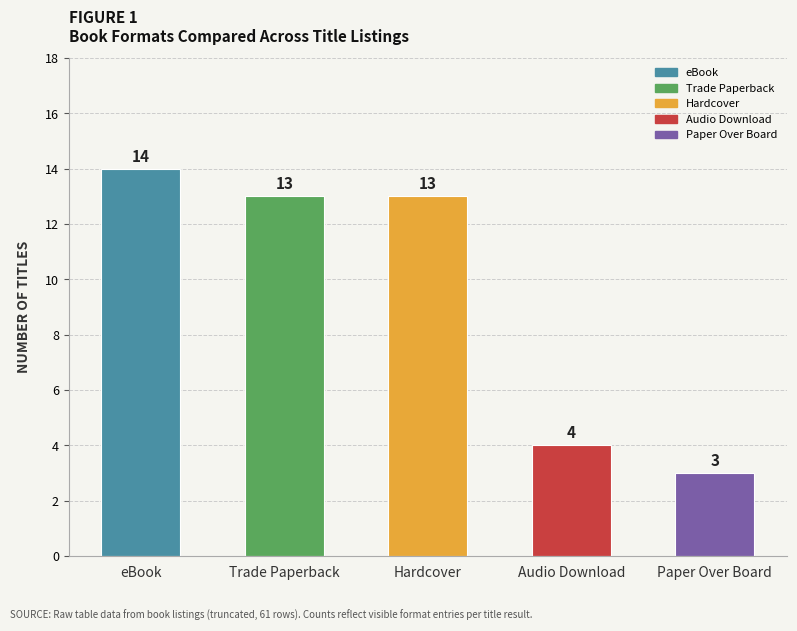

Reading right to left, what are all the values shown in this chart?

Paper Over Board=3	Audio Download=4	Hardcover=13	Trade Paperback=13	eBook=14